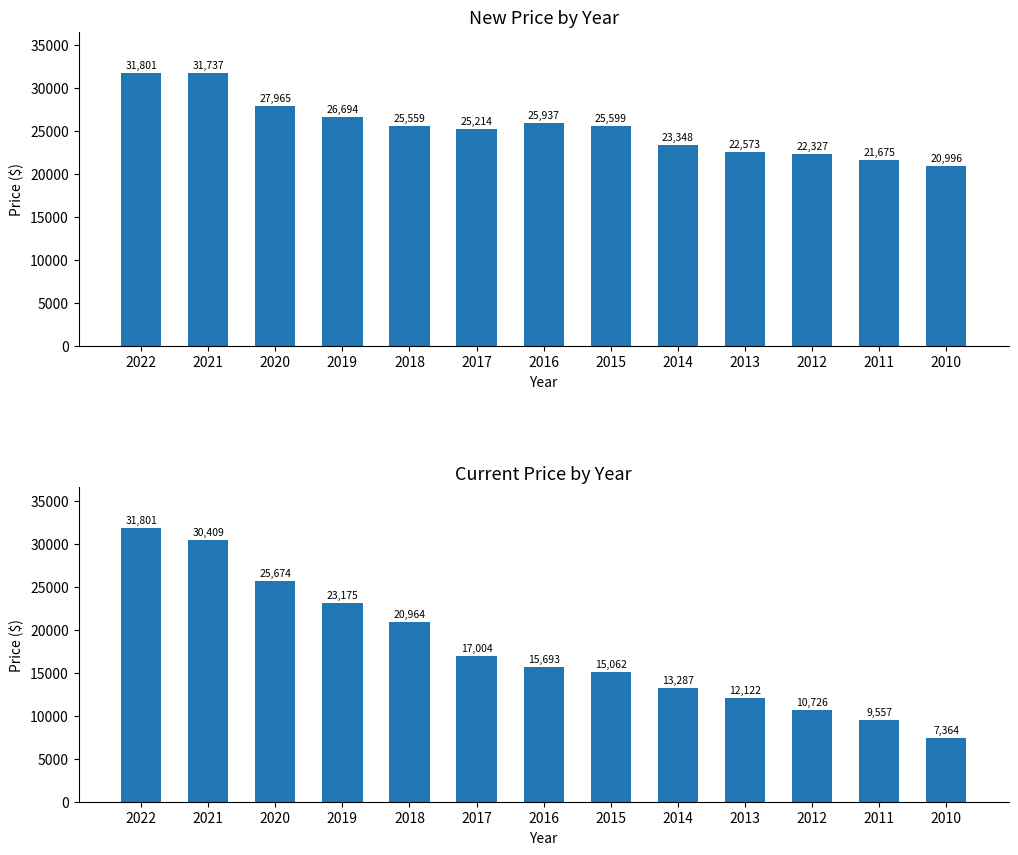

Rank the series by their average value, from lowest to highest.

Current Price, New Price